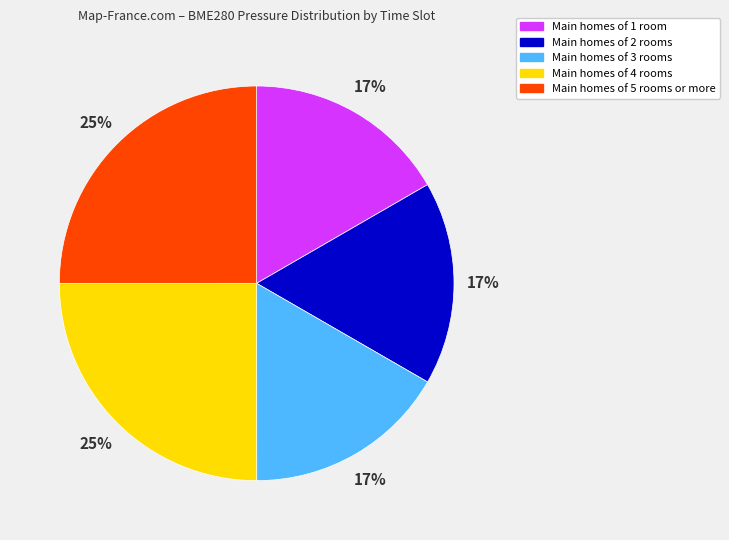

Is there a majority slice in this chart?

No